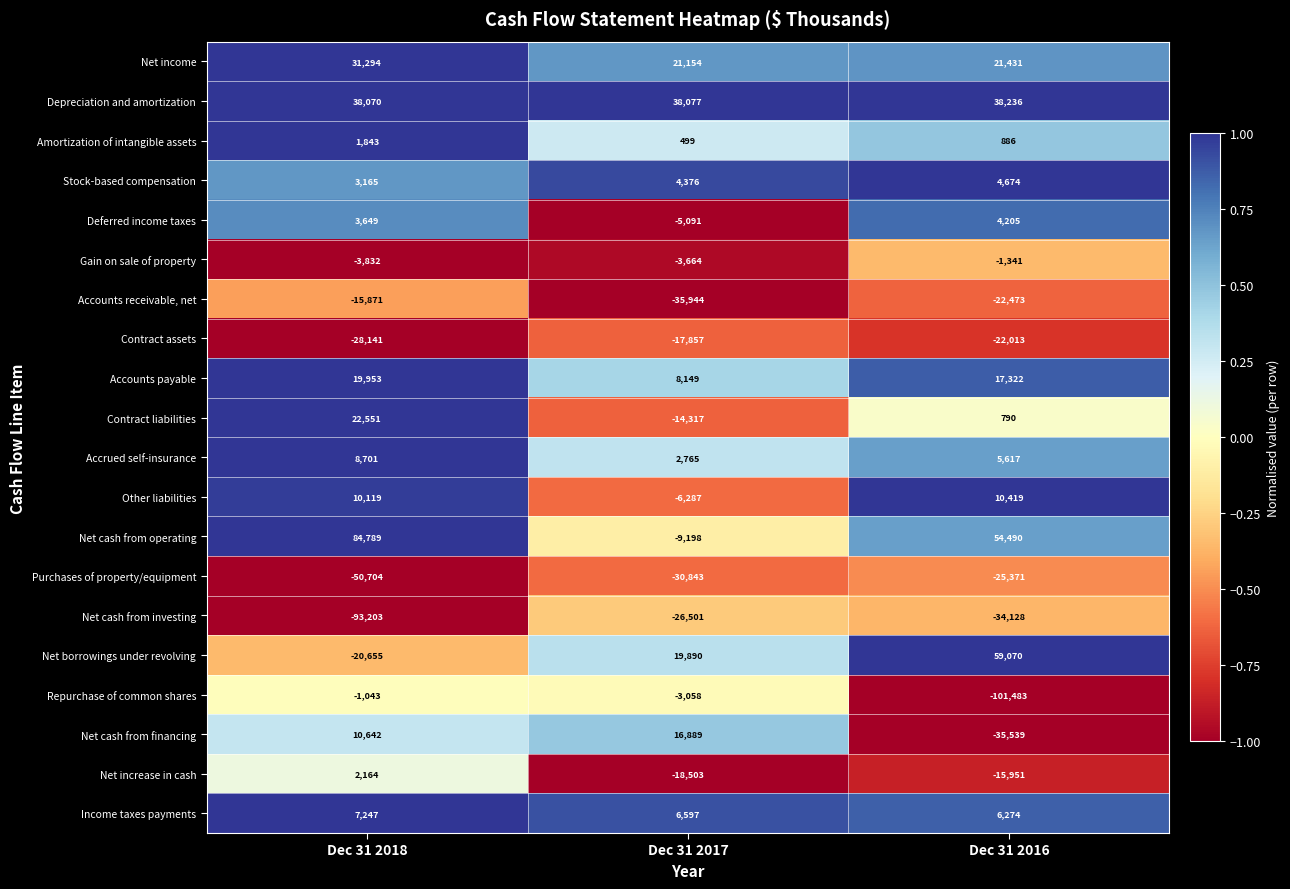

Rank the series by their maximum value, from lowest to highest.

Net cash from investing, Purchases of property/equipment, Contract assets, Accounts receivable, net, Gain on sale of property, Repurchase of common shares, Amortization of intangible assets, Net increase in cash, Deferred income taxes, Stock-based compensation, Income taxes payments, Accrued self-insurance, Other liabilities, Net cash from financing, Accounts payable, Contract liabilities, Net income, Depreciation and amortization, Net borrowings under revolving, Net cash from operating